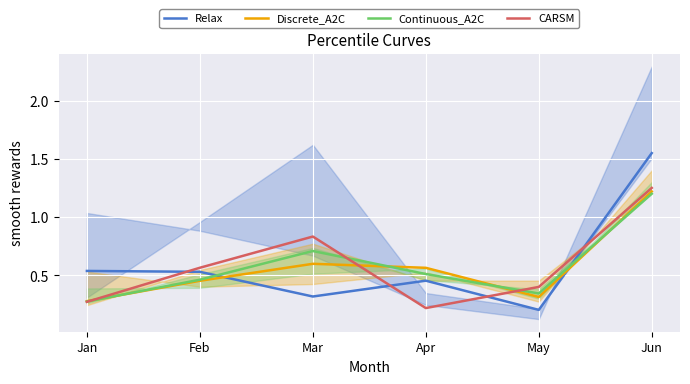

At which label does Relax reach its minimum?

May